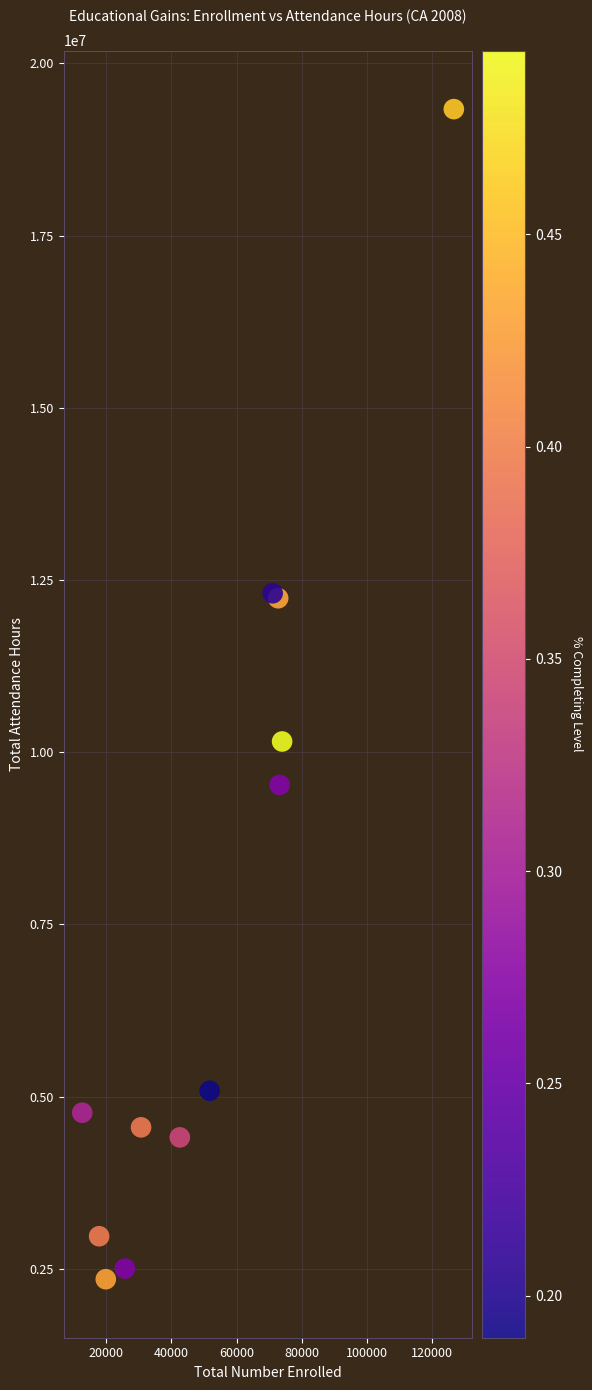

What Y value in the scatter plot is closest to 10843512?

10156561